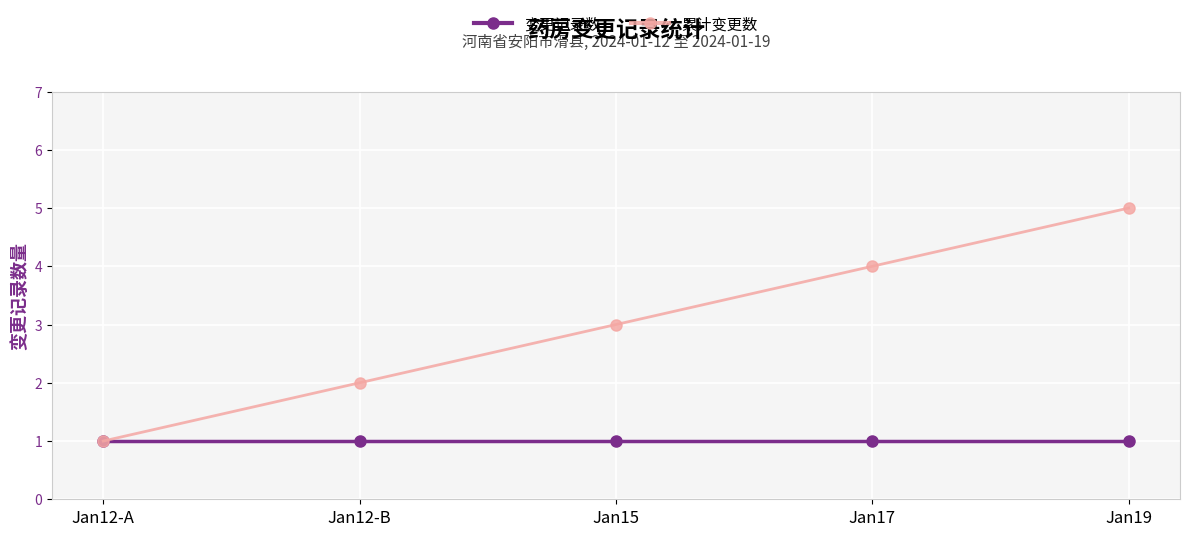

What is the difference between the highest and lowest values at Jan19?

4